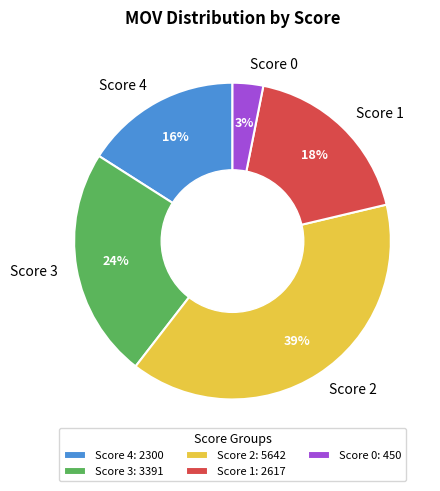

Count the number of slices in the pie.

5